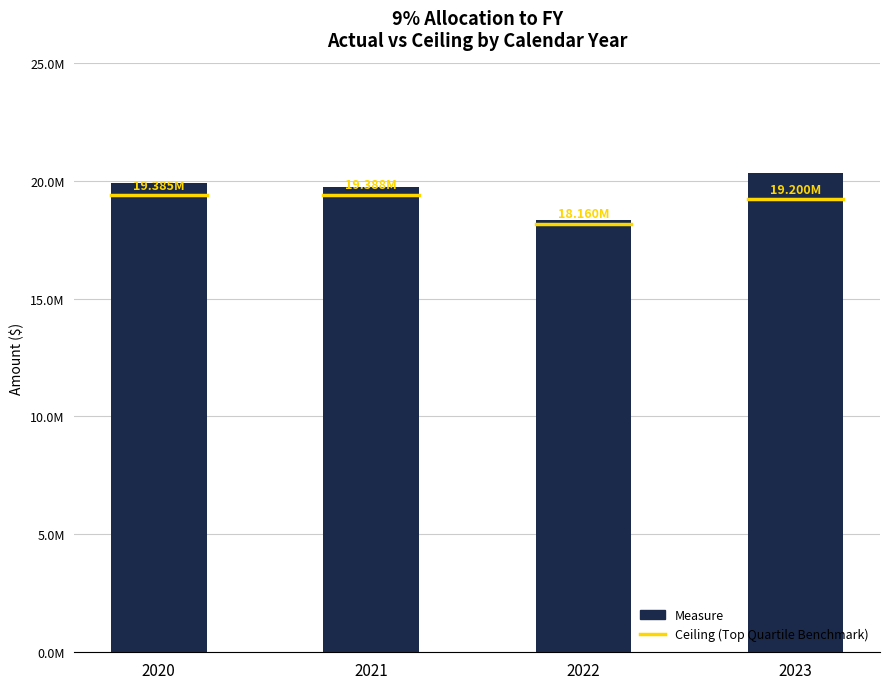

Are the bars horizontal?

No